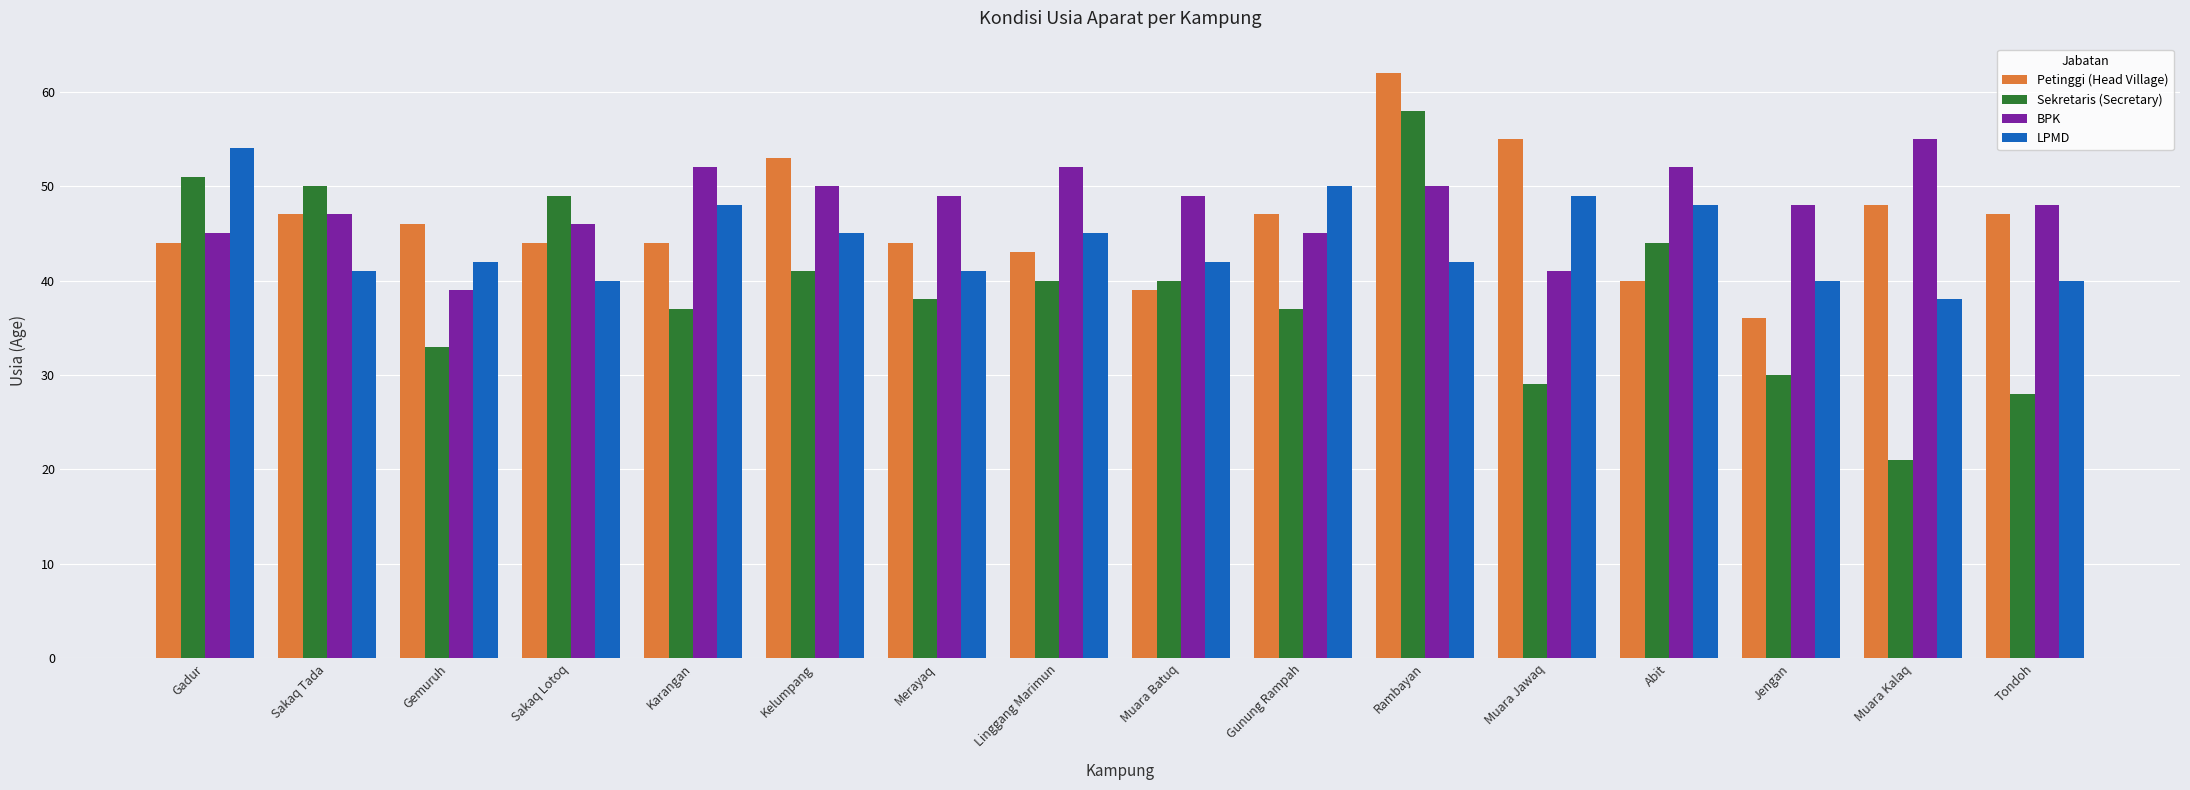

Reading left to right, what are all the values shown in this chart?

Petinggi (Head Village): Gadur=44	Sakaq Tada=47	Gemuruh=46	Sakaq Lotoq=44	Karangan=44	Kelumpang=53	Merayaq=44	Linggang Marimun=43	Muara Batuq=39	Gunung Rampah=47	Rambayan=62	Muara Jawaq=55	Abit=40	Jengan=36	Muara Kalaq=48	Tondoh=47
Sekretaris (Secretary): Gadur=51	Sakaq Tada=50	Gemuruh=33	Sakaq Lotoq=49	Karangan=37	Kelumpang=41	Merayaq=38	Linggang Marimun=40	Muara Batuq=40	Gunung Rampah=37	Rambayan=58	Muara Jawaq=29	Abit=44	Jengan=30	Muara Kalaq=21	Tondoh=28
BPK: Gadur=45	Sakaq Tada=47	Gemuruh=39	Sakaq Lotoq=46	Karangan=52	Kelumpang=50	Merayaq=49	Linggang Marimun=52	Muara Batuq=49	Gunung Rampah=45	Rambayan=50	Muara Jawaq=41	Abit=52	Jengan=48	Muara Kalaq=55	Tondoh=48
LPMD: Gadur=54	Sakaq Tada=41	Gemuruh=42	Sakaq Lotoq=40	Karangan=48	Kelumpang=45	Merayaq=41	Linggang Marimun=45	Muara Batuq=42	Gunung Rampah=50	Rambayan=42	Muara Jawaq=49	Abit=48	Jengan=40	Muara Kalaq=38	Tondoh=40